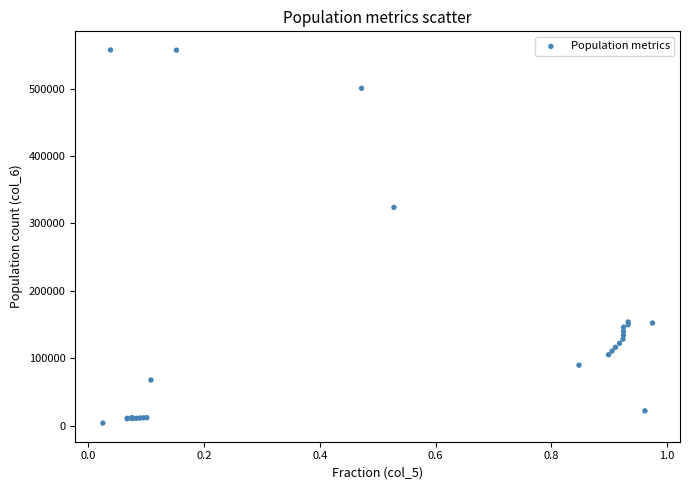

What Y value in the scatter plot is closest to 280611?

323854